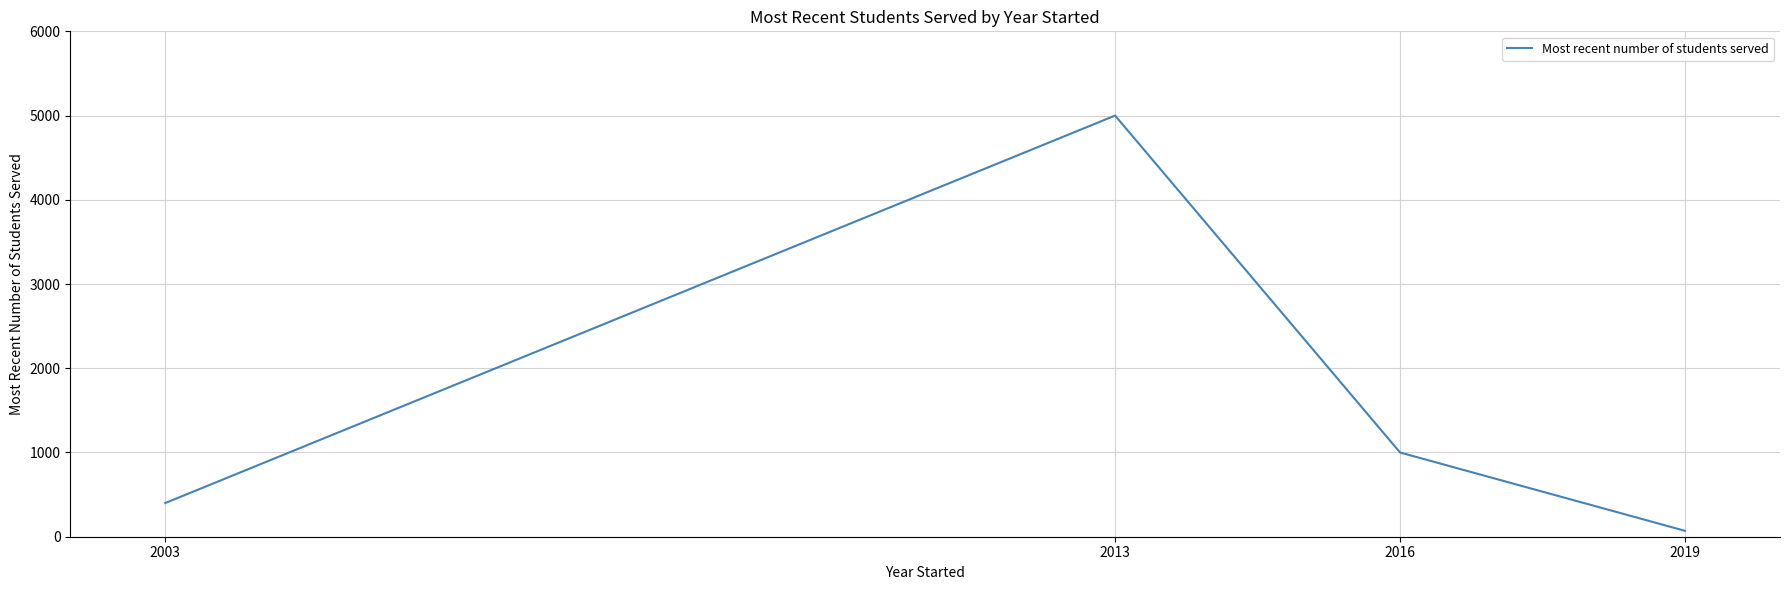

How many series are shown in this chart?

1